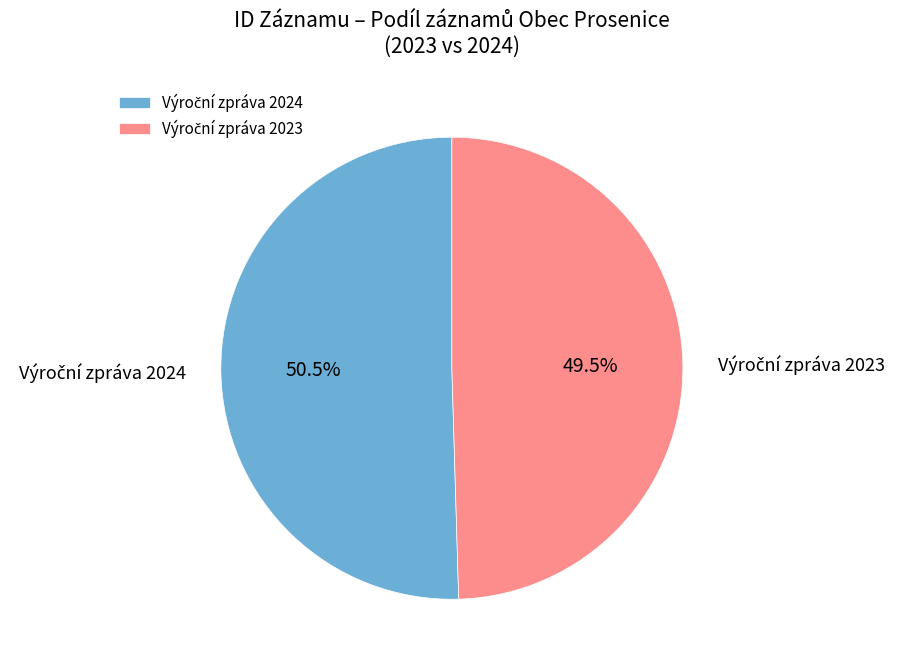

Is there a majority slice in this chart?

Yes